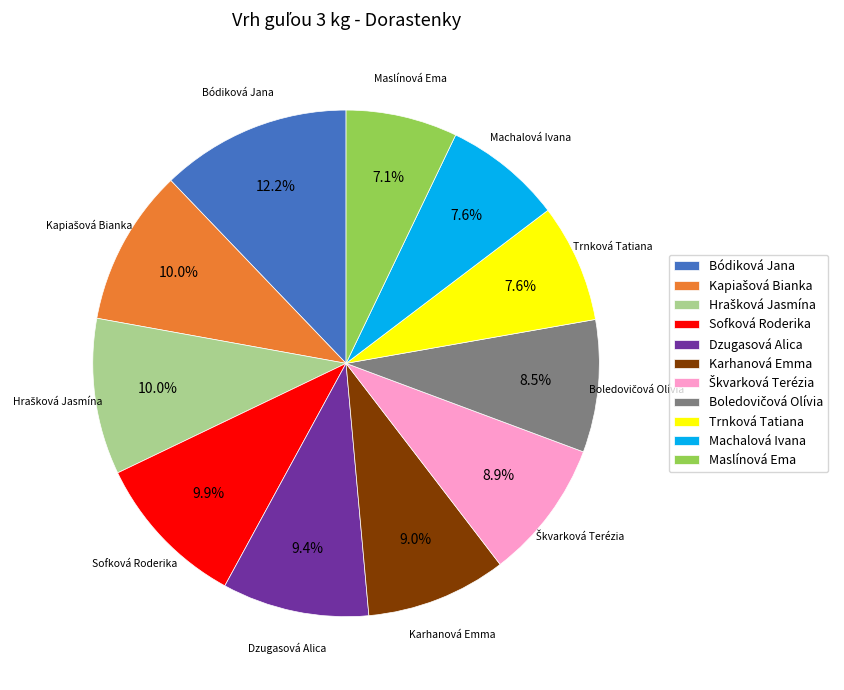

How many slices are in this pie chart?

11